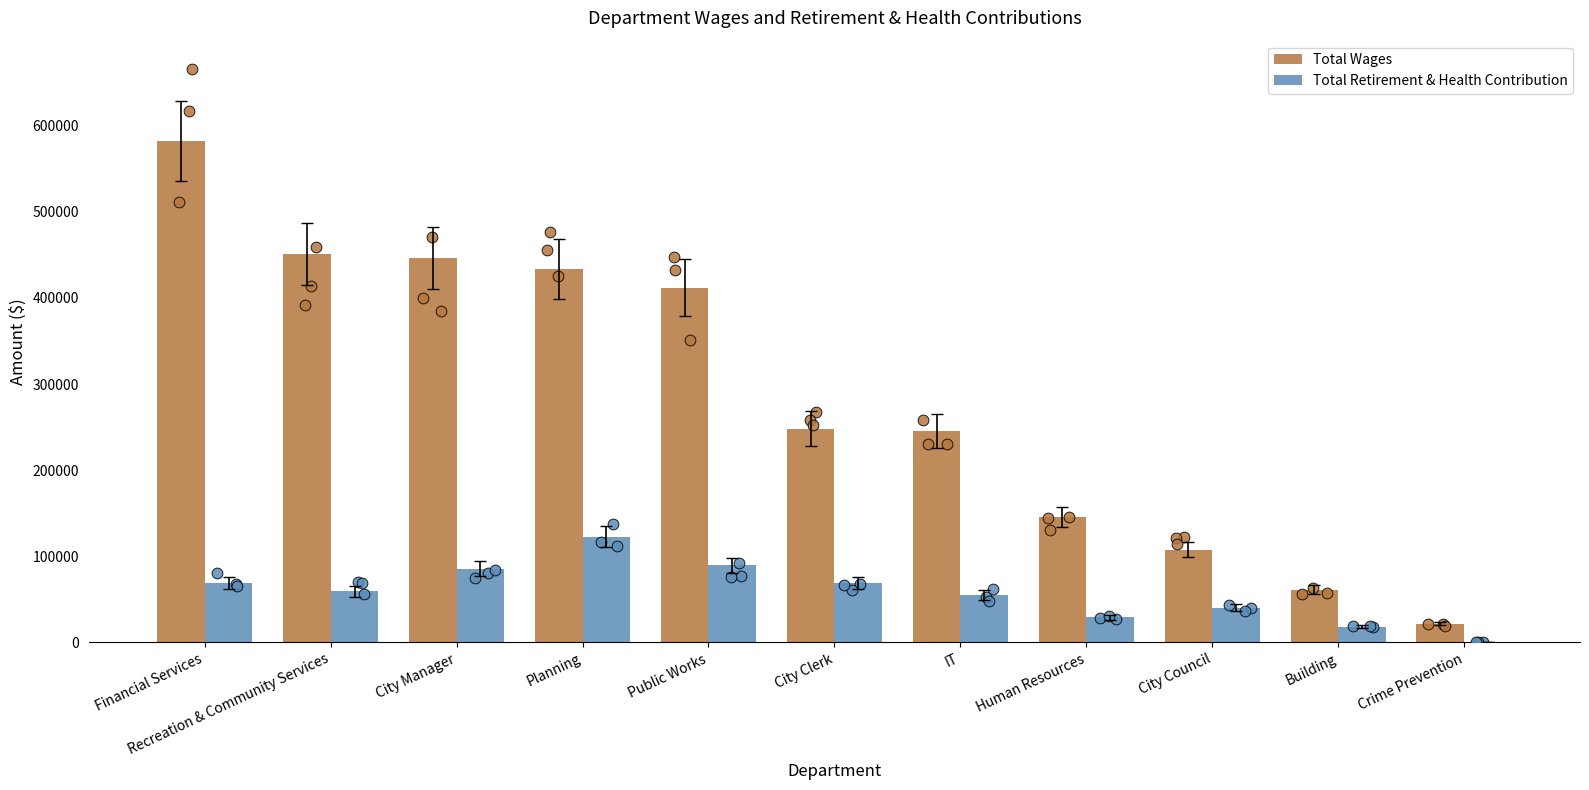

Which series has the largest Y range (max minus min)?

Total Wages